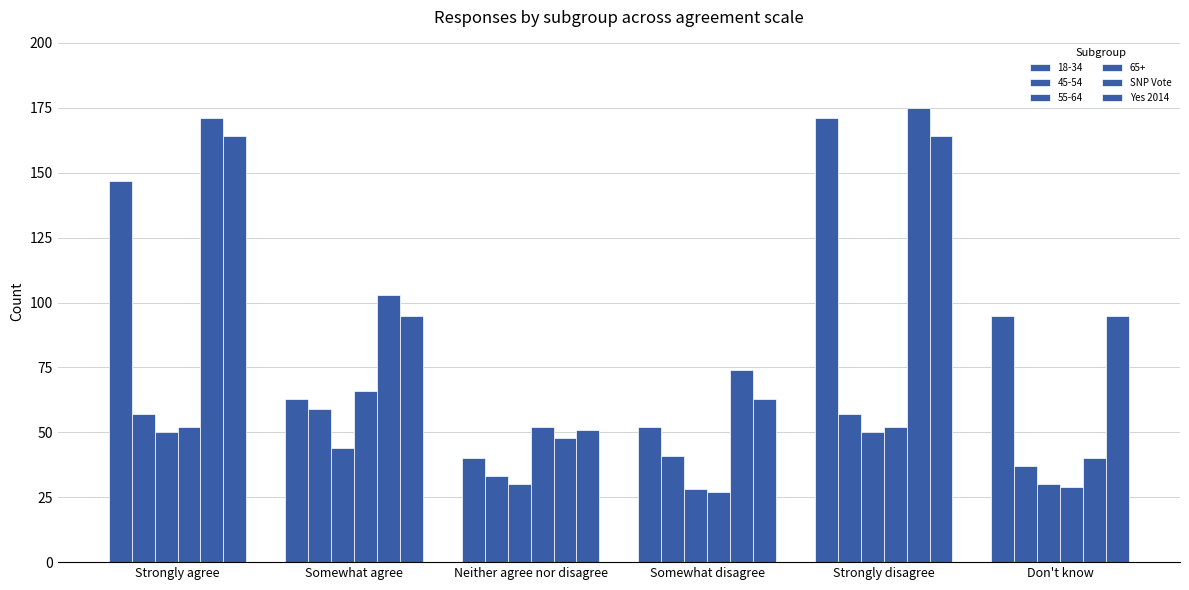

How many data points does each series have?

6